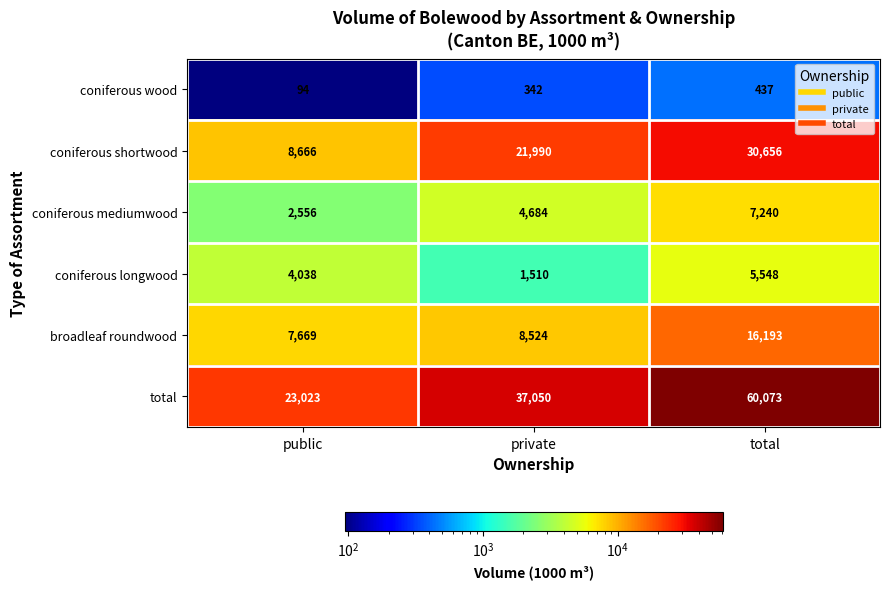

Which category has the highest value across all series?

total